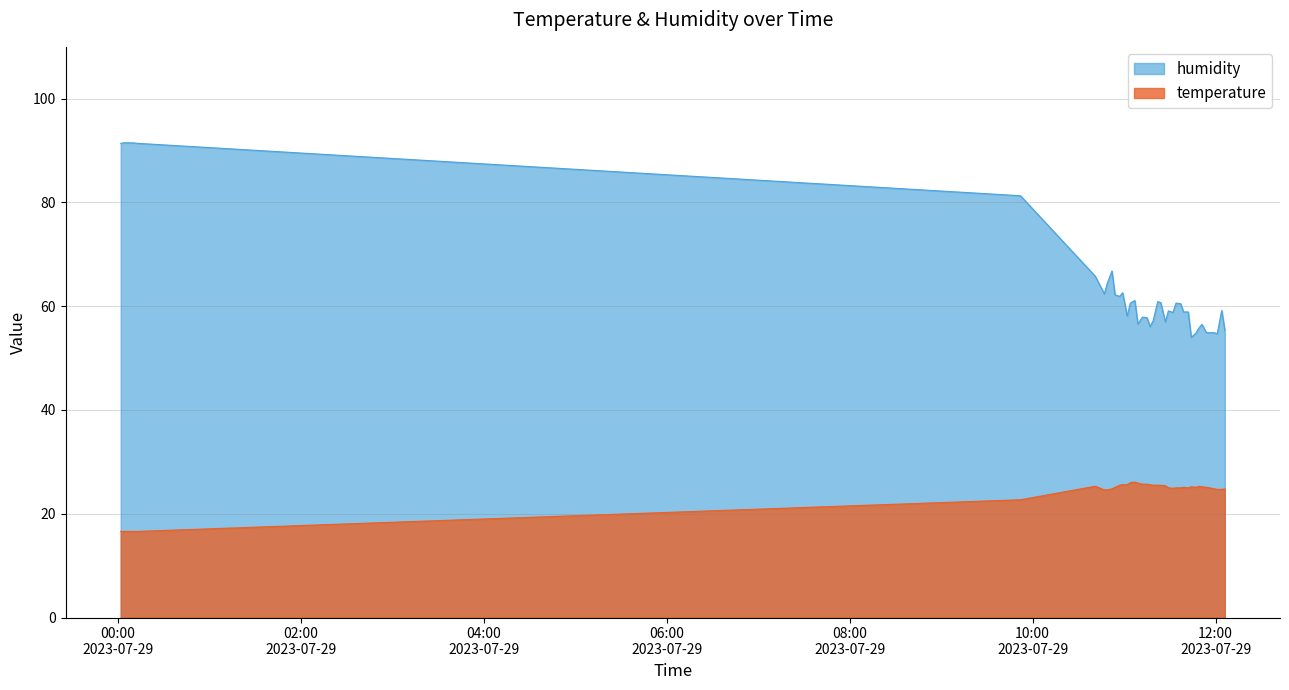

What is the difference between the highest and lowest values at 11:42?

33.9